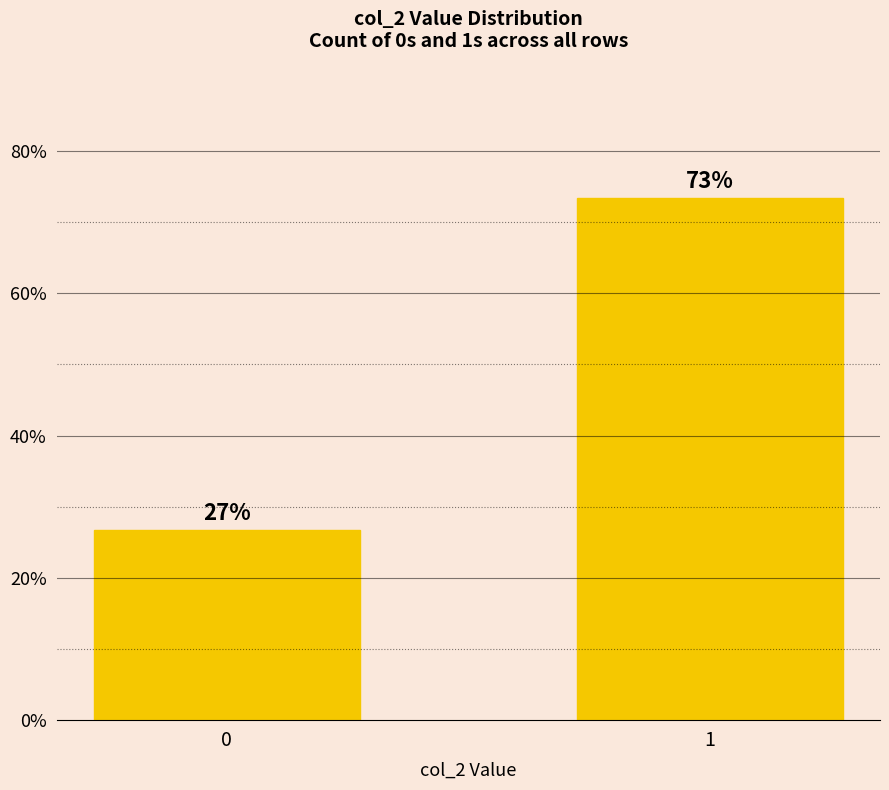

True or false: the data shows 73.3 at 1.

True